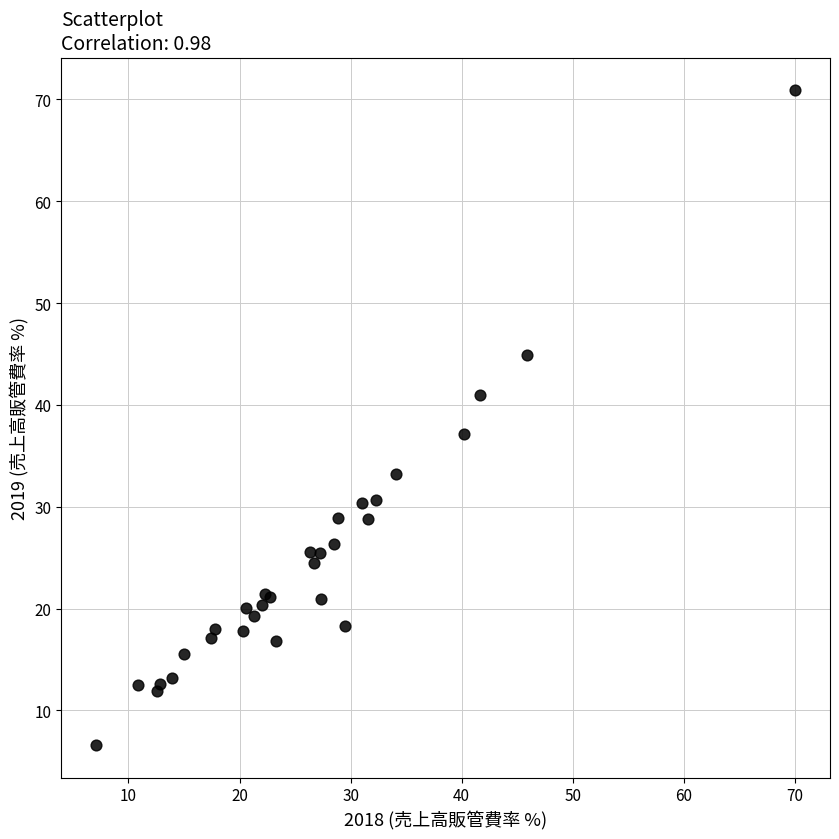

What Y value in the scatter plot is closest to 38?

37.1